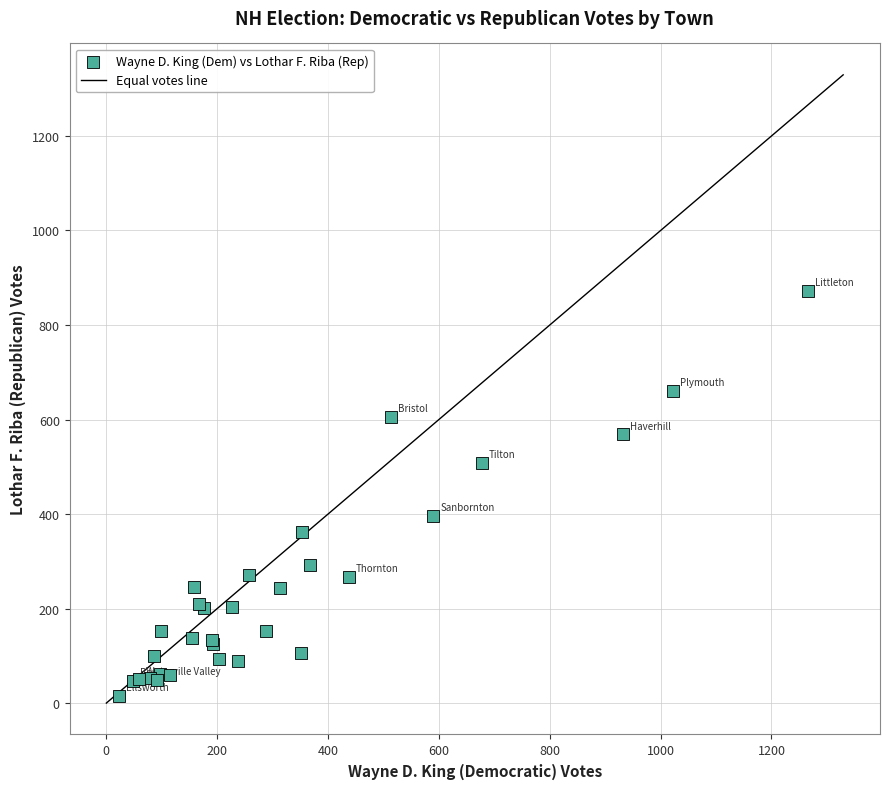

What Y value in the scatter plot is closest to 444?

396